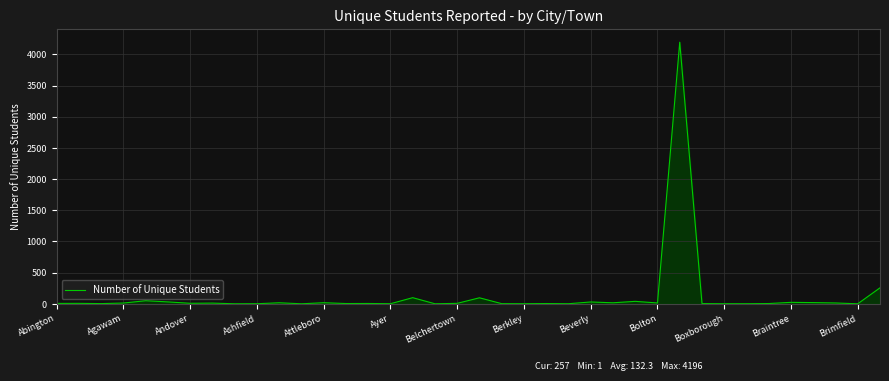

What is the greatest value displayed?

4196